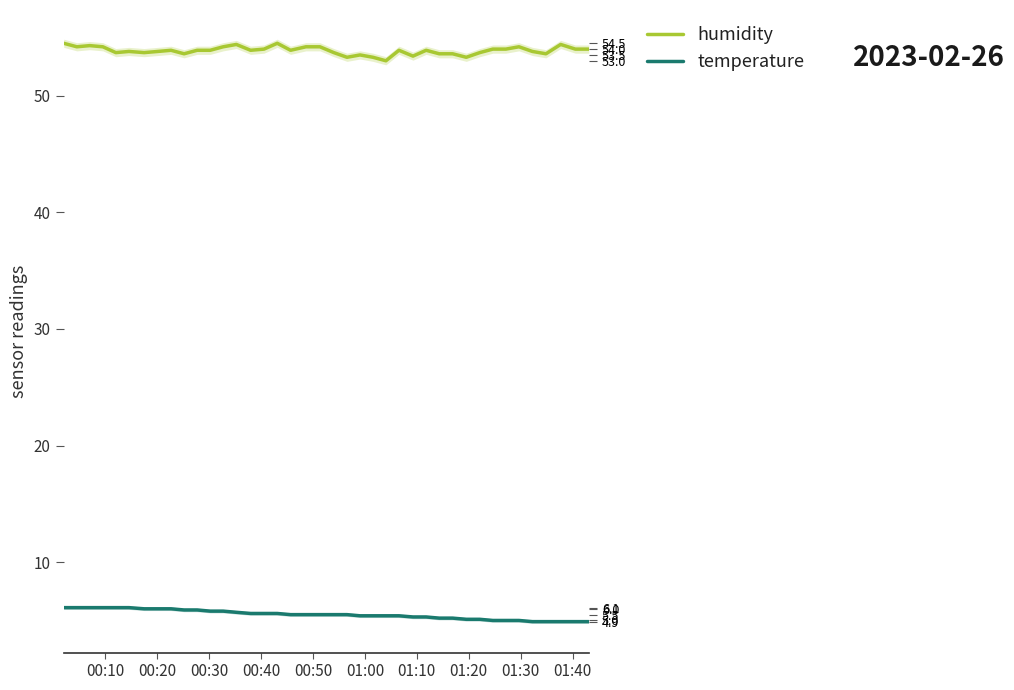

What is the value of the humidity point at the 20th from the left?

54.2